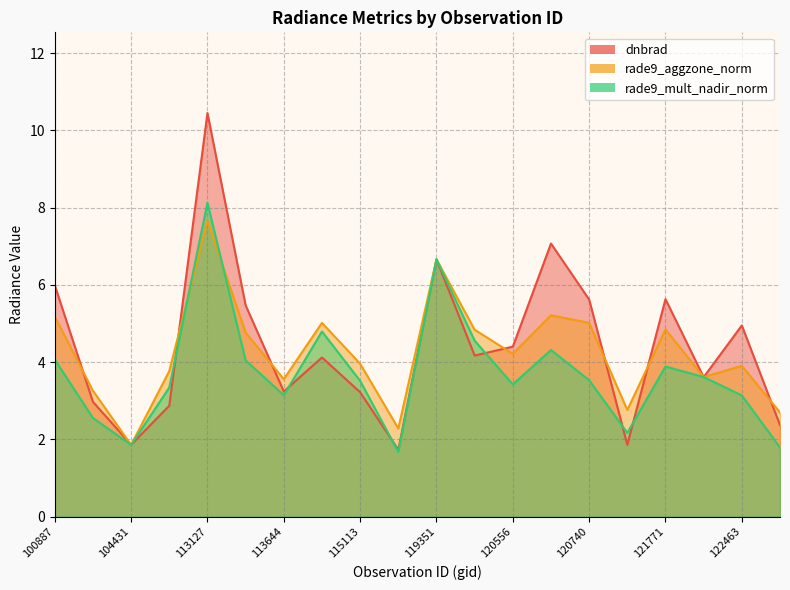

Reading right to left, what are all the values shown in this chart?

dnbrad: 2.4	5.0	3.6	5.6	1.9	5.6	7.1	4.4	4.2	6.7	1.7	3.2	4.1	3.2	5.5	10.4	2.9	1.9	3.0	6.0
rade9_aggzone_norm: 2.7	3.9	3.6	4.8	2.8	5.0	5.2	4.2	4.8	6.7	2.3	4.0	5.0	3.6	4.8	7.7	3.8	1.9	3.3	5.2
rade9_mult_nadir_norm: 1.8	3.1	3.6	3.9	2.2	3.5	4.3	3.4	4.6	6.7	1.7	3.5	4.8	3.1	4.0	8.1	3.3	1.9	2.6	4.1